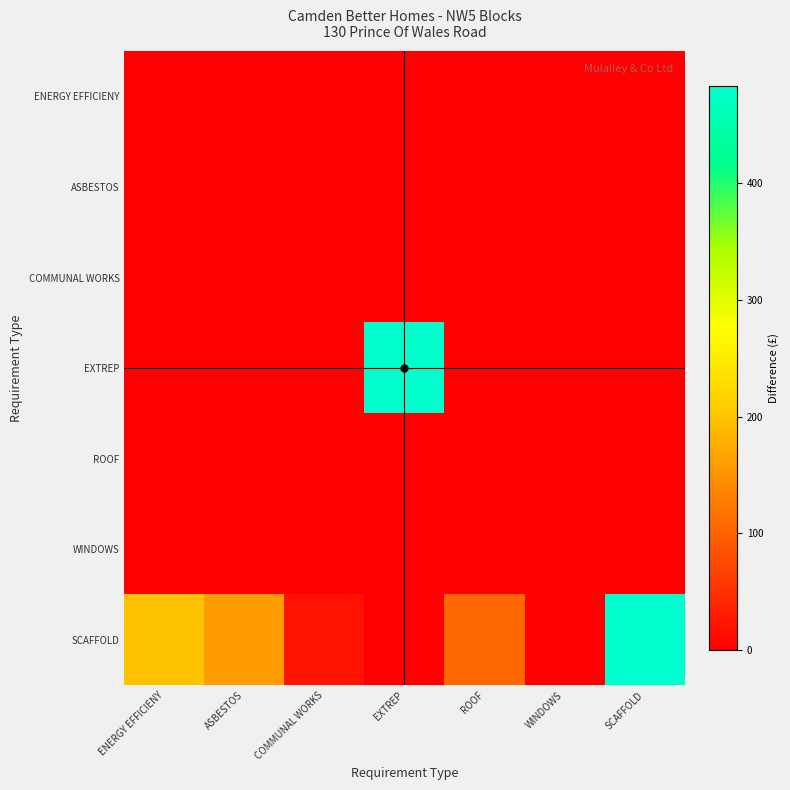

Which series has the largest range (max minus min)?

EXTREP